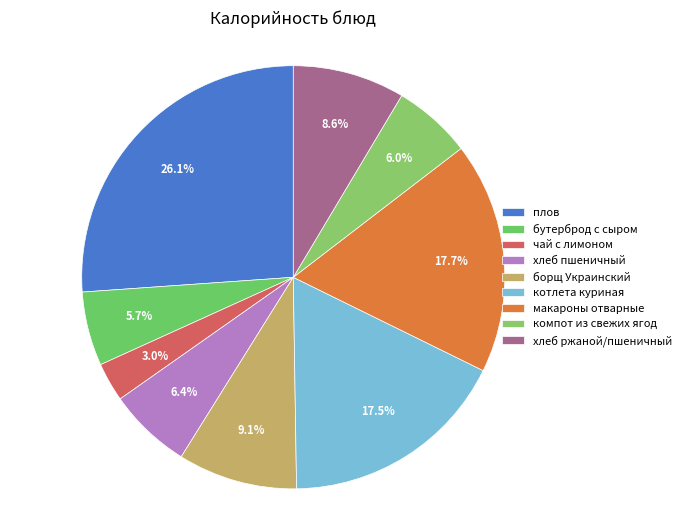

What percentage is the хлеб пшеничный slice, to the nearest percent?

6%